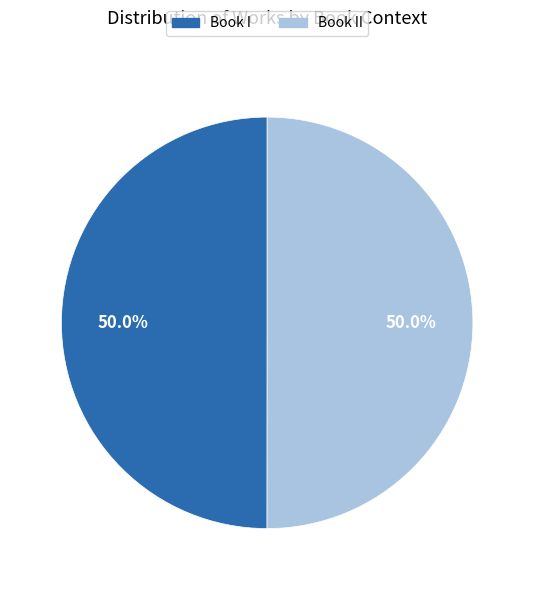

Count the number of slices in the pie.

2